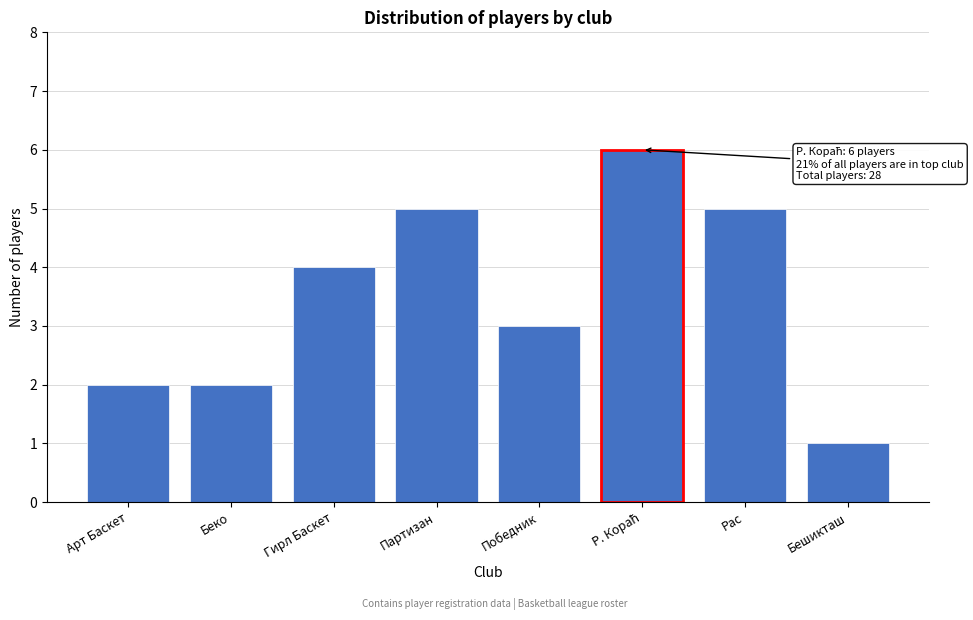

Reading right to left, what are all the values shown in this chart?

1	5	6	3	5	4	2	2